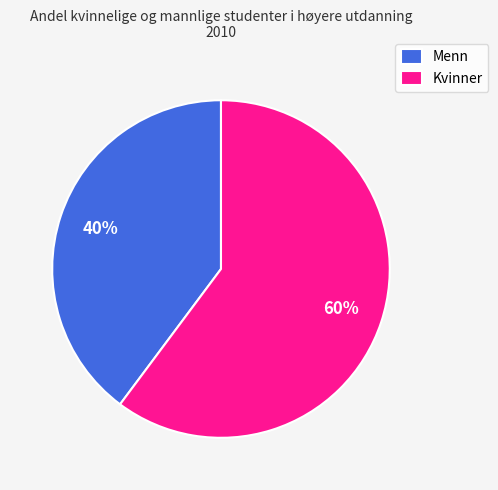

To the nearest percent, what is the average slice percentage?

50%